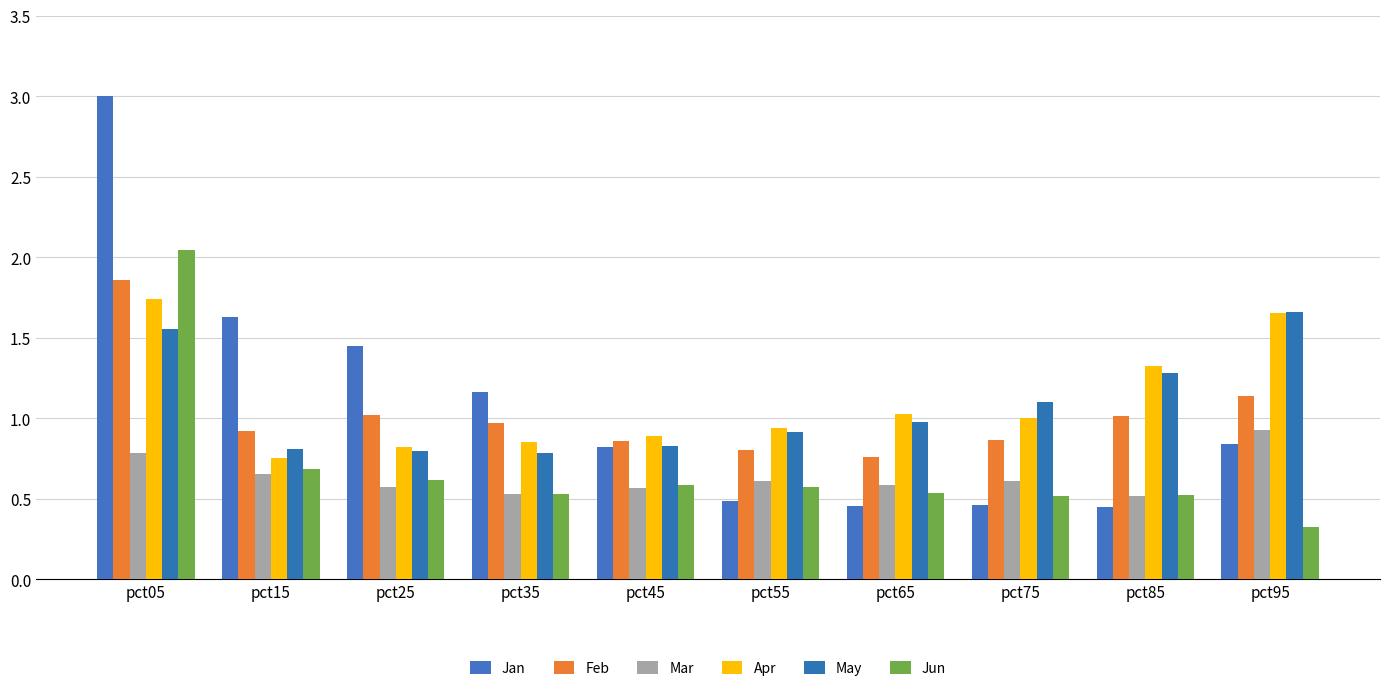

What is the sum of the Jun values at pct45 and pct75?

1.1